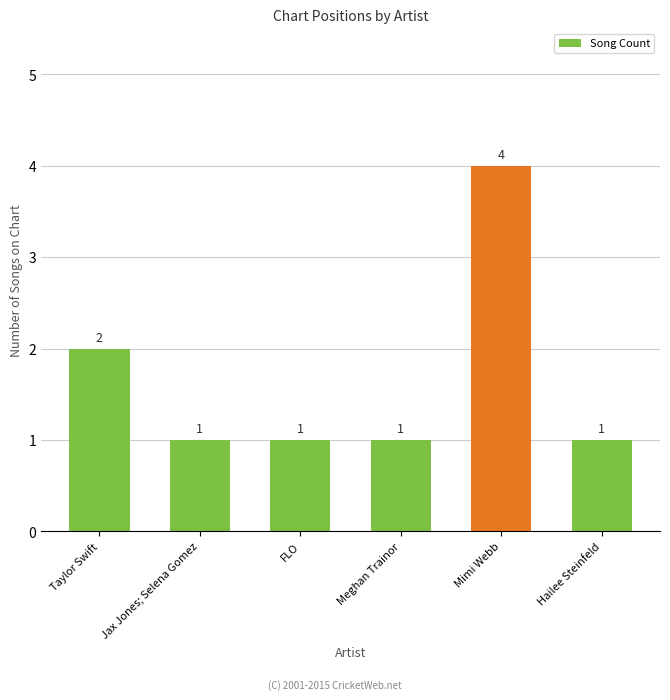

The chart shows a value of 2 at FLO. True or false?

False